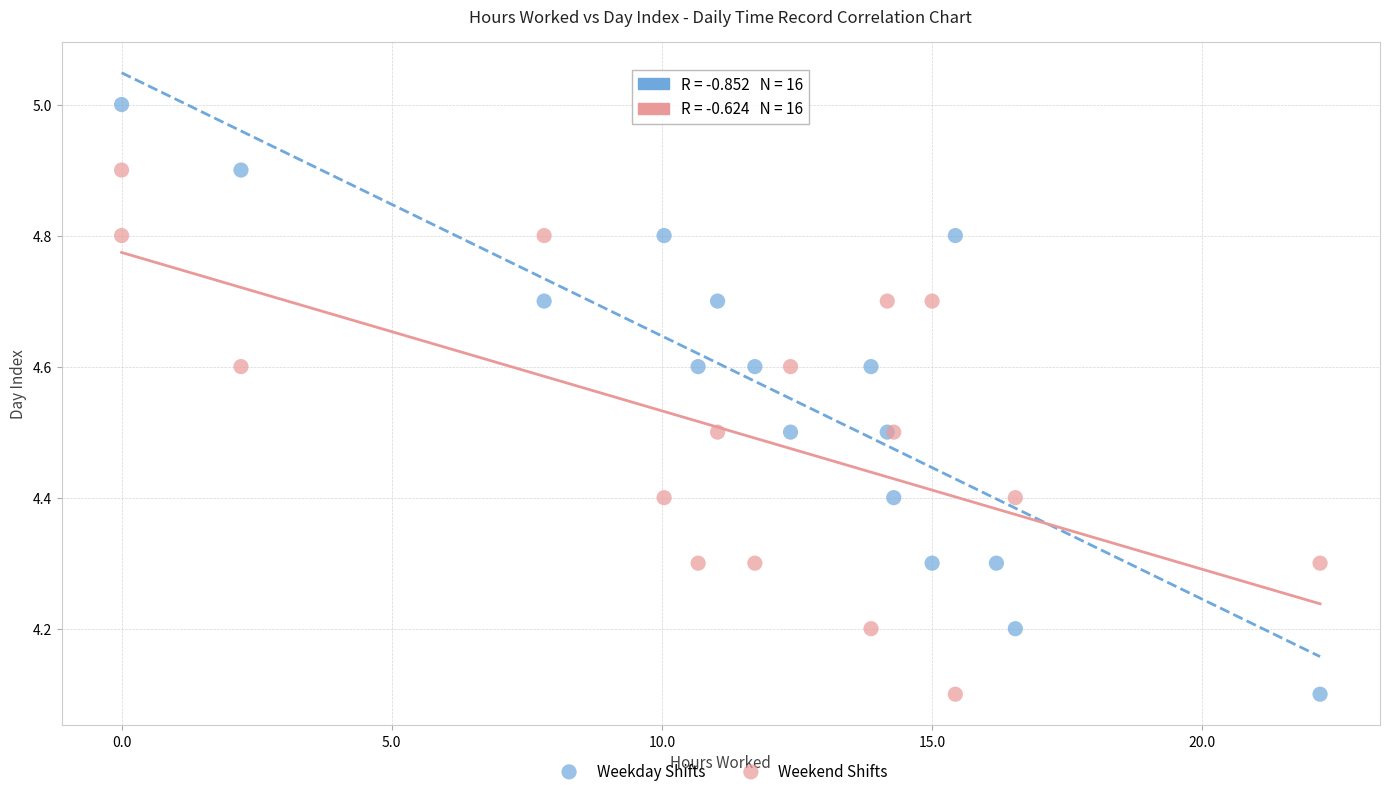

Which series reaches the maximum Y coordinate?

Weekday Shifts